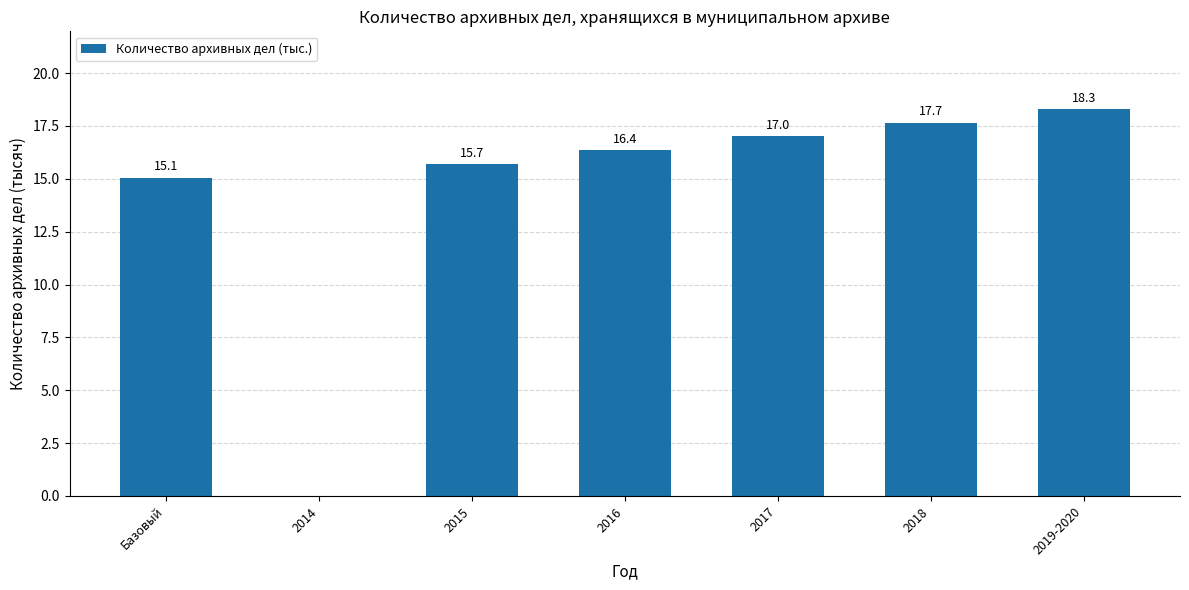

The value at 2019-2020 is 18.3. True or false?

True